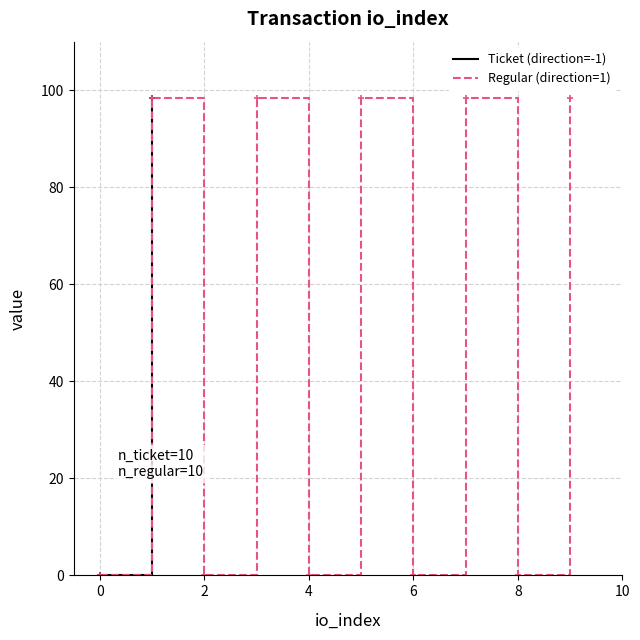

What is the lowest value of the Ticket (direction=-1) series?

0.1